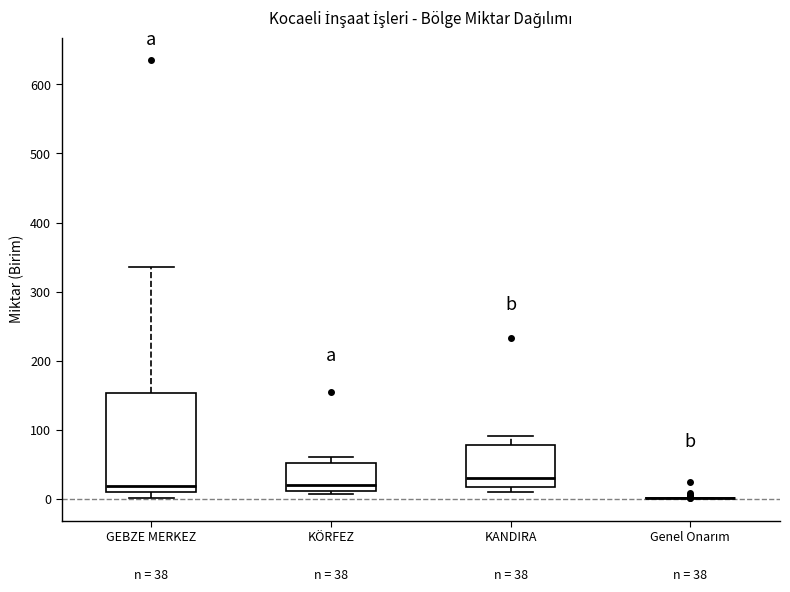

Comparing the boxes themselves (not the whiskers), which one is the tallest?

GEBZE MERKEZ